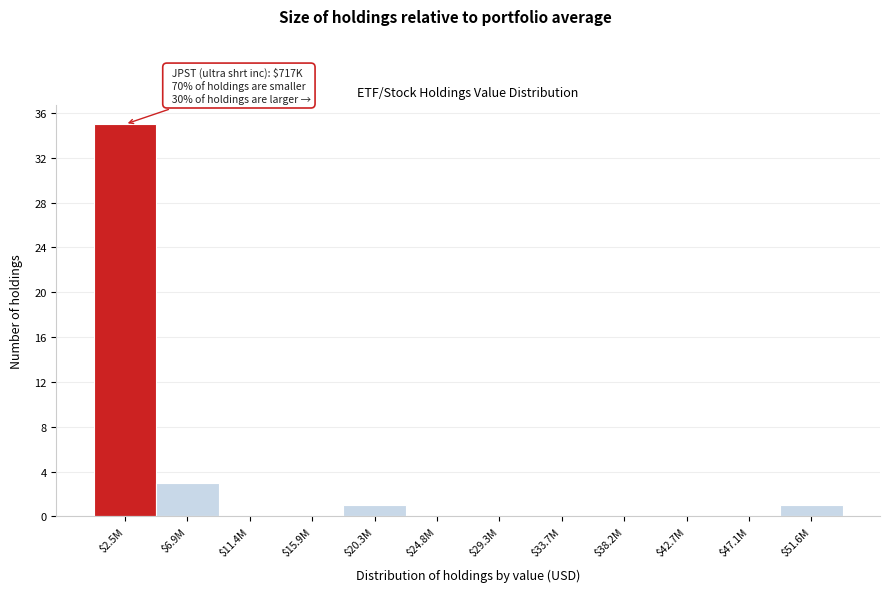

The value at $2.5M is 35. True or false?

True